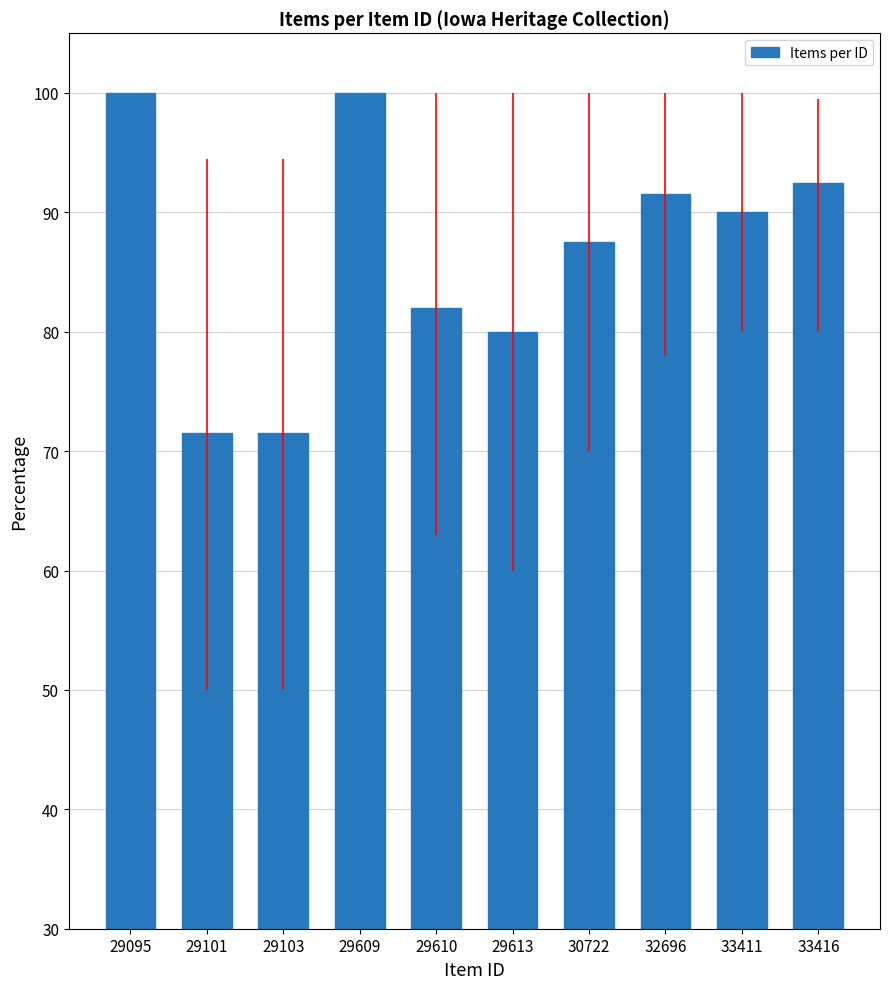

Does the chart contain any negative values?

No